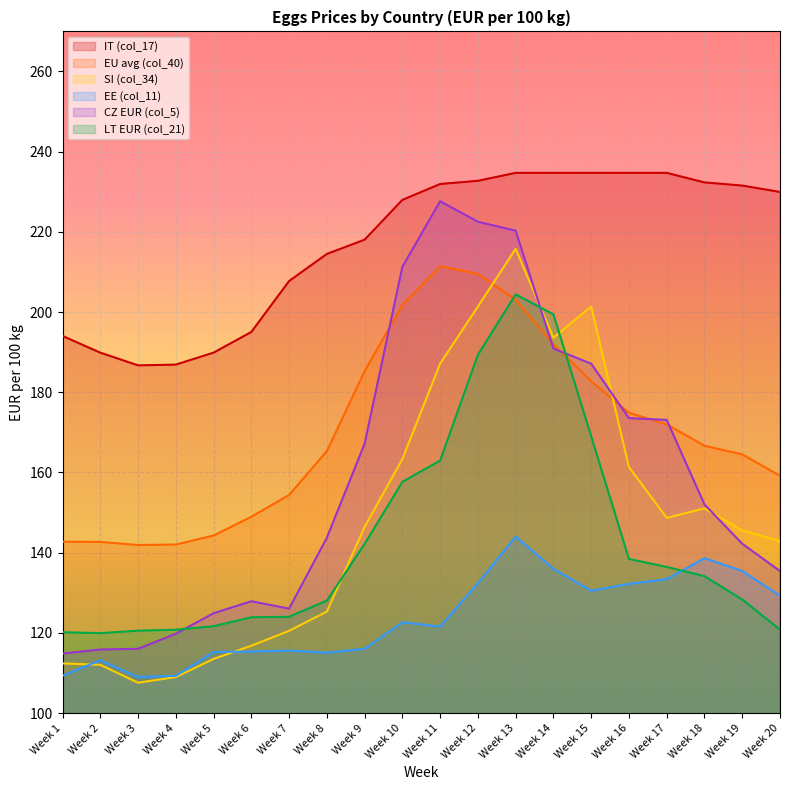

Read the LT EUR (col_21) value at Week 11.

163.0